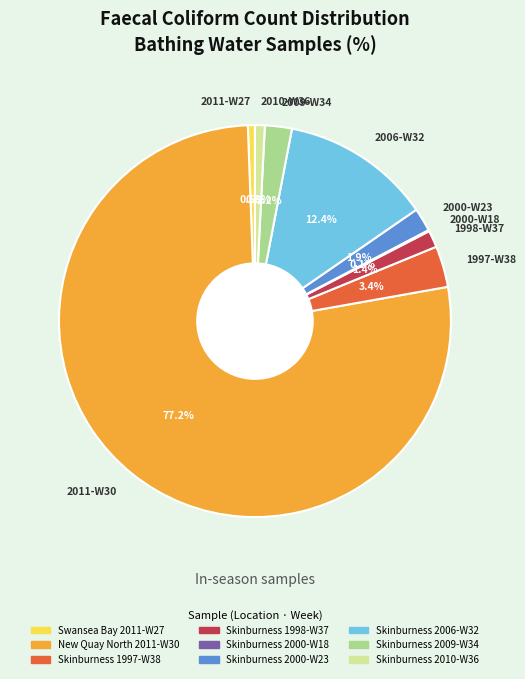

Which slice represents more than half of the pie?

New Quay North 2011-W30